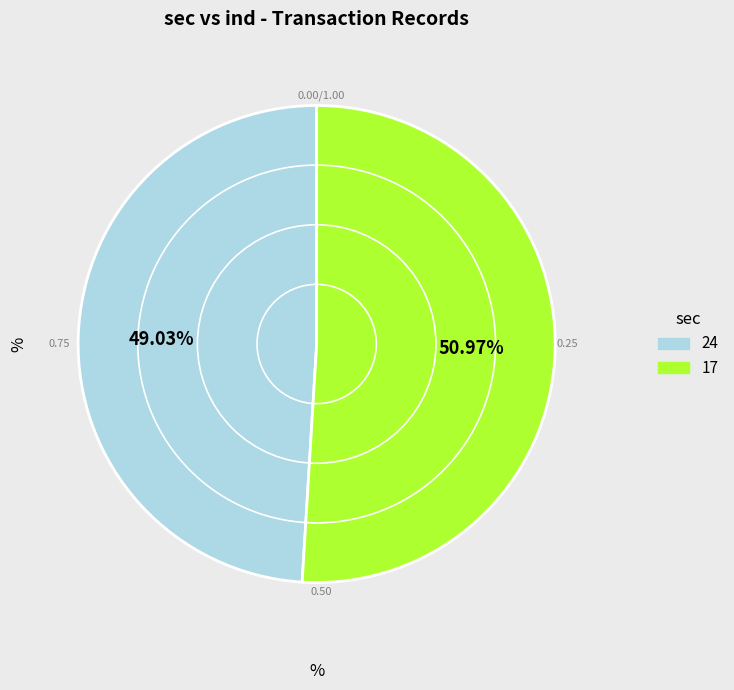

Does any single category account for the majority?

Yes